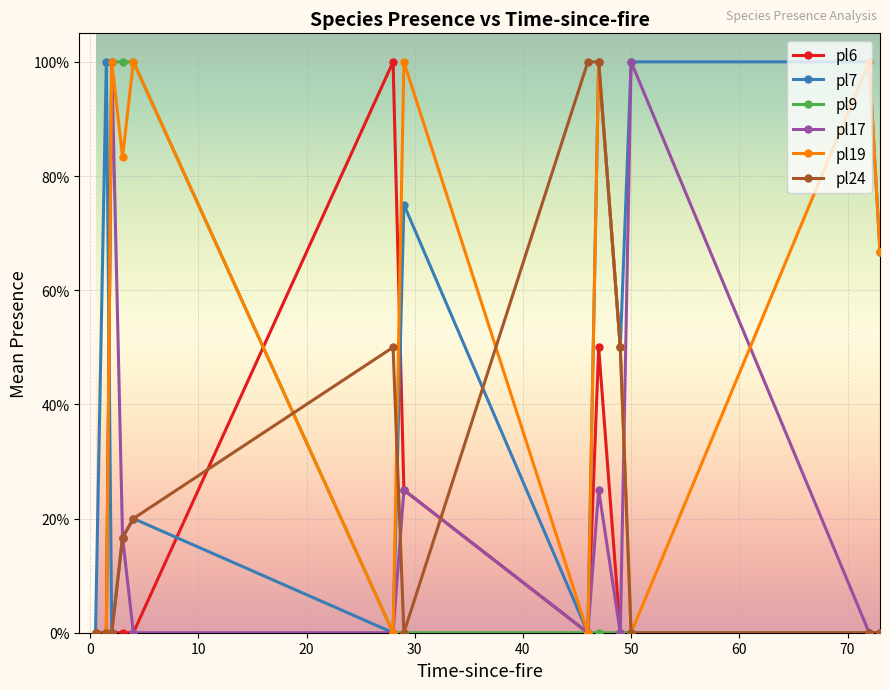

Does the chart have visible grid lines?

Yes